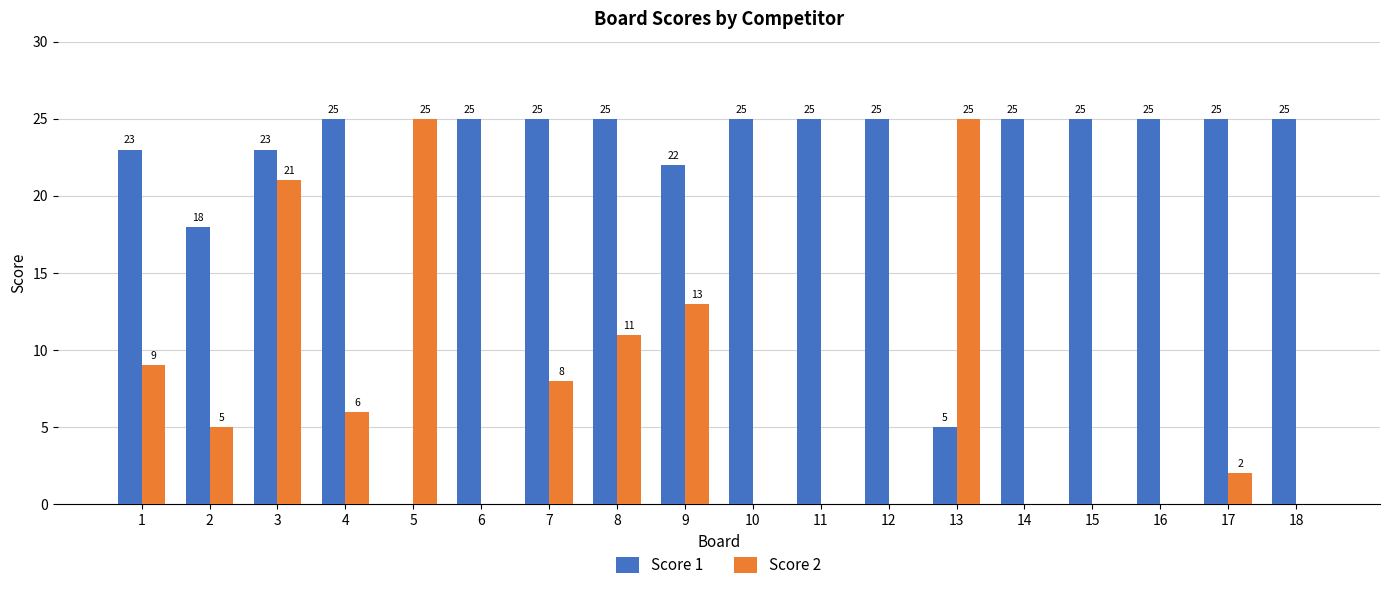

What are all the series names shown in the legend?

Score 1, Score 2